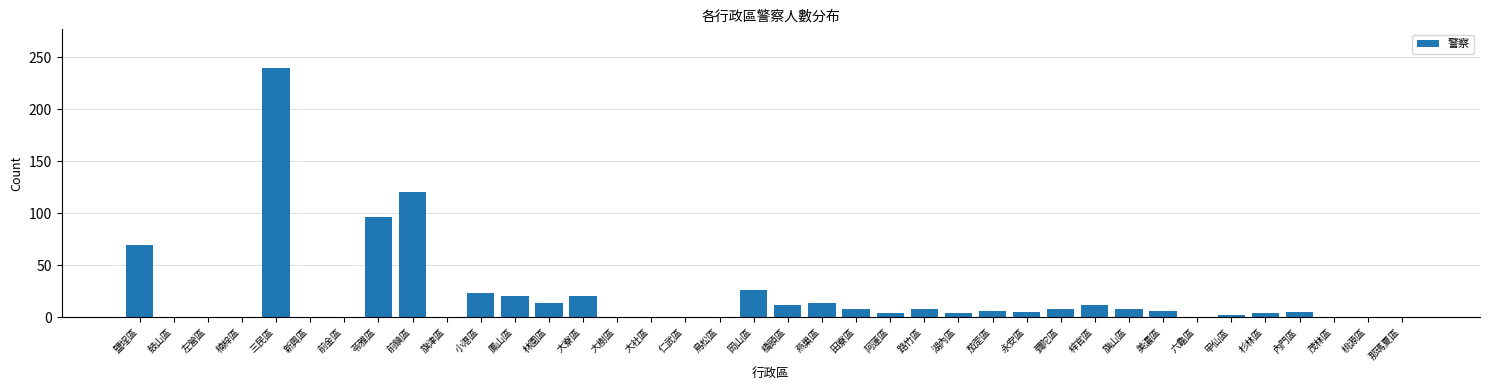

Is it true that the value at 那瑪夏區 is -107?

False